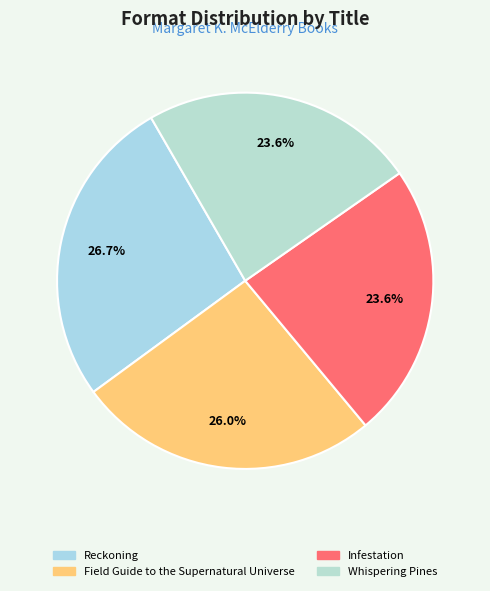

Count the number of slices in the pie.

4